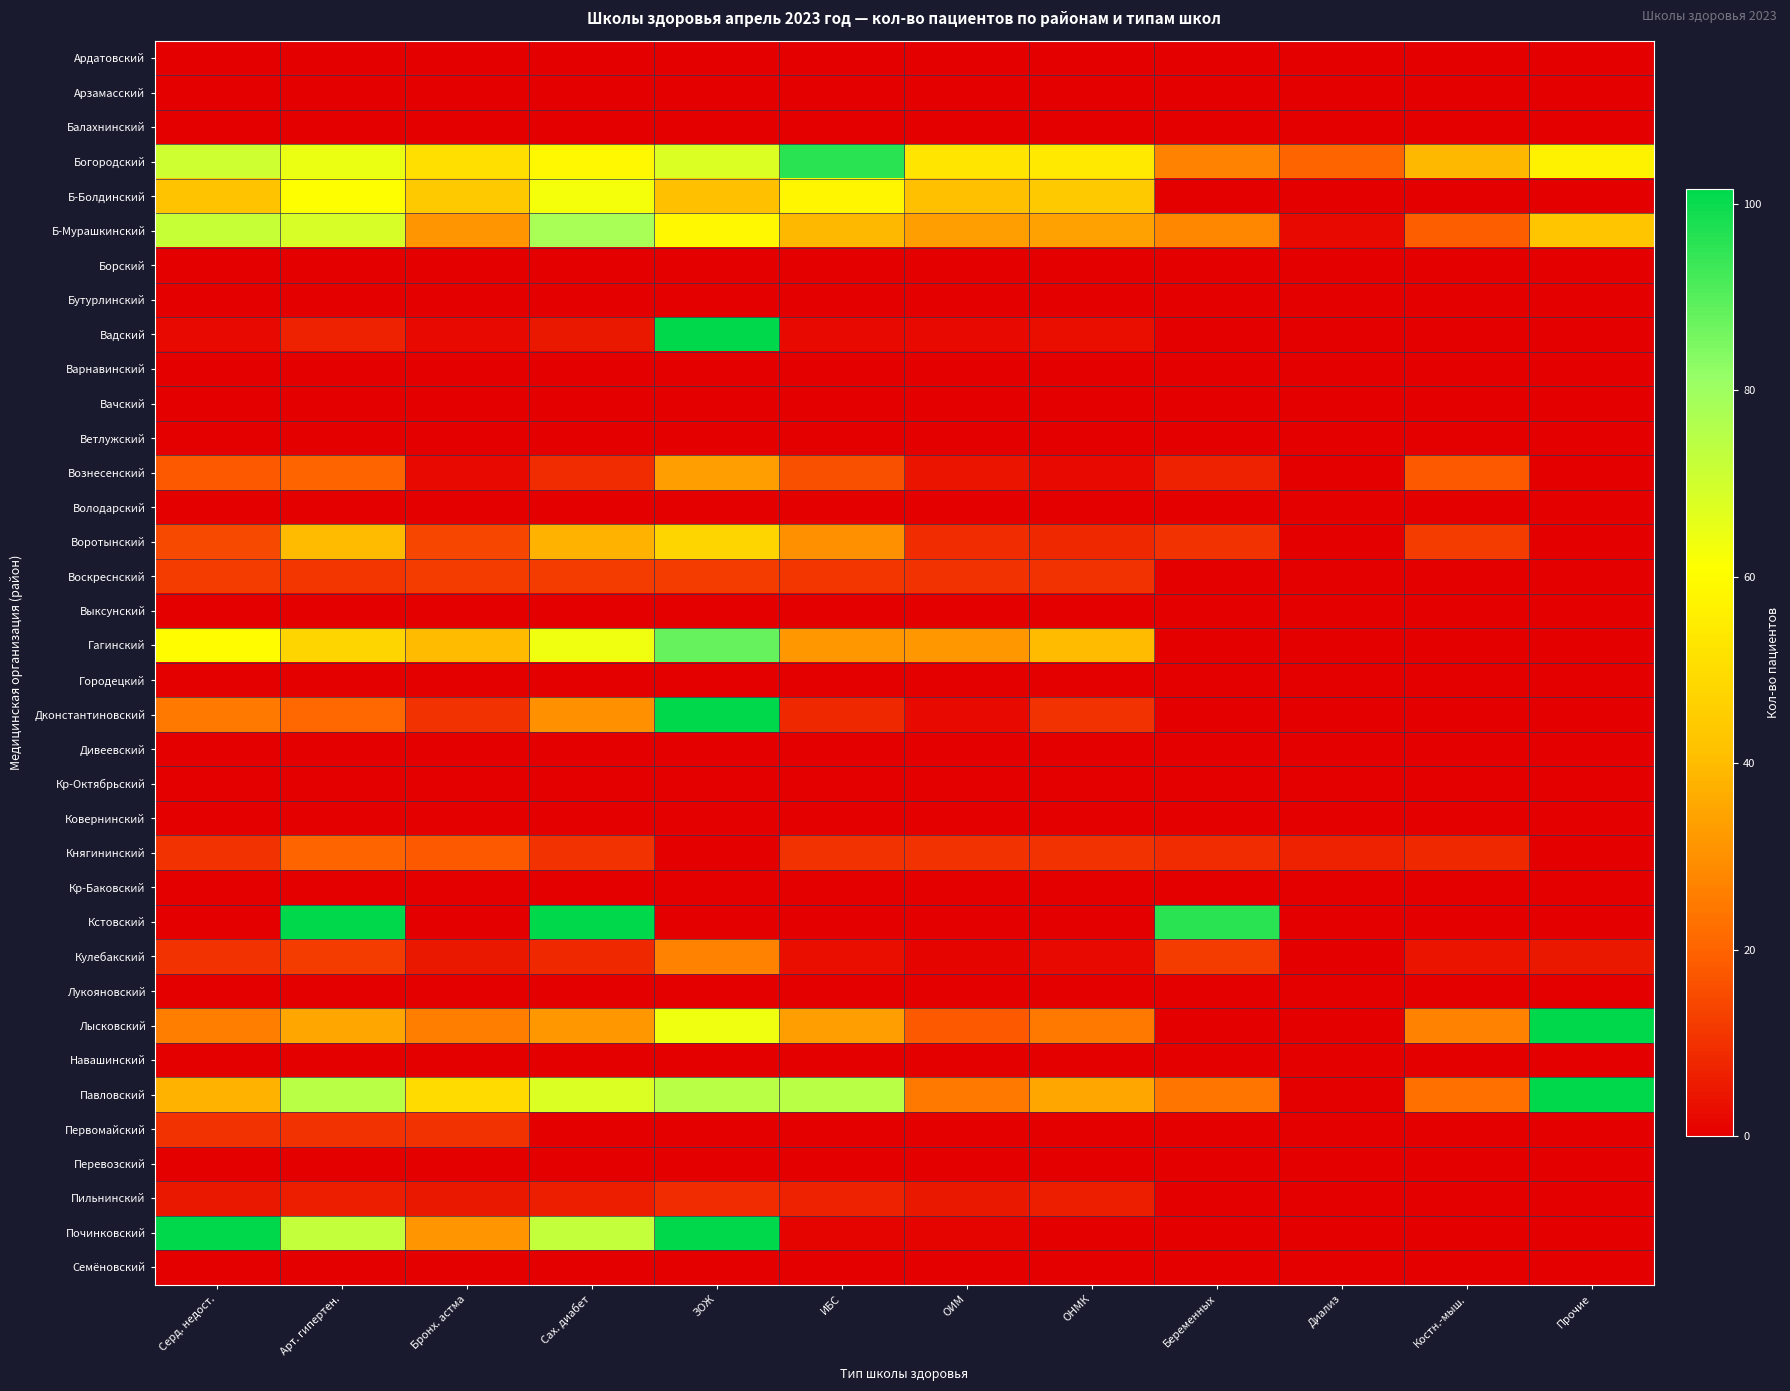

What is the difference between the highest and lowest values at Беременных?

96